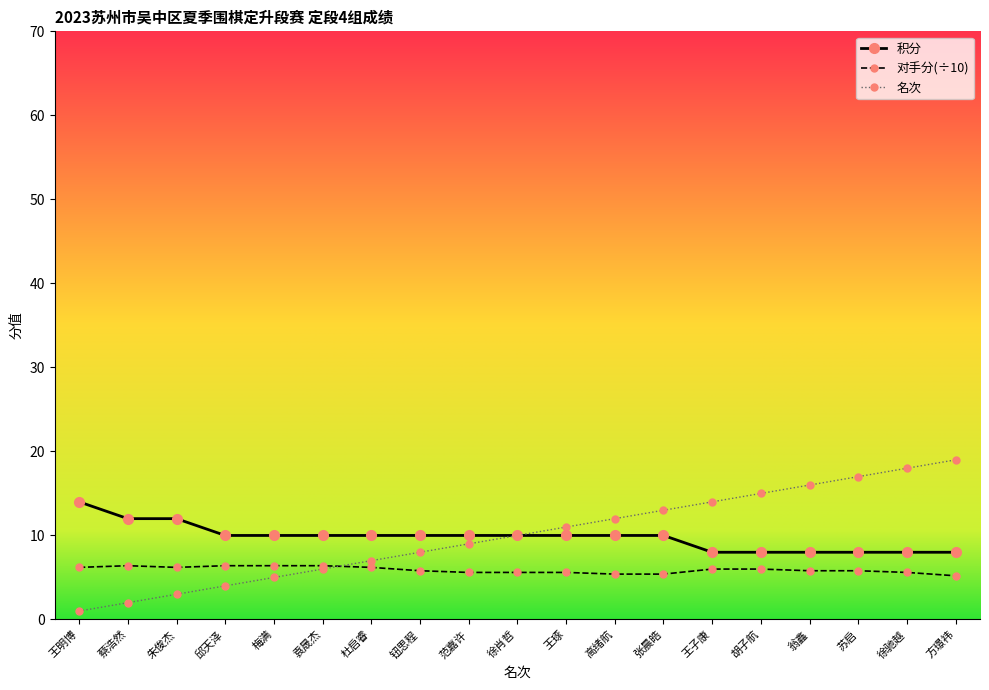

Where is 名次 nearest to the value 10?

徐肖哲